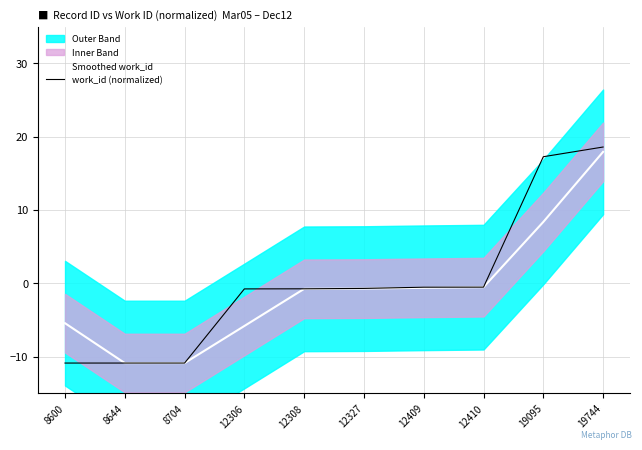

Rank the series by their maximum value, from highest to lowest.

work_id (normalized), Smoothed work_id